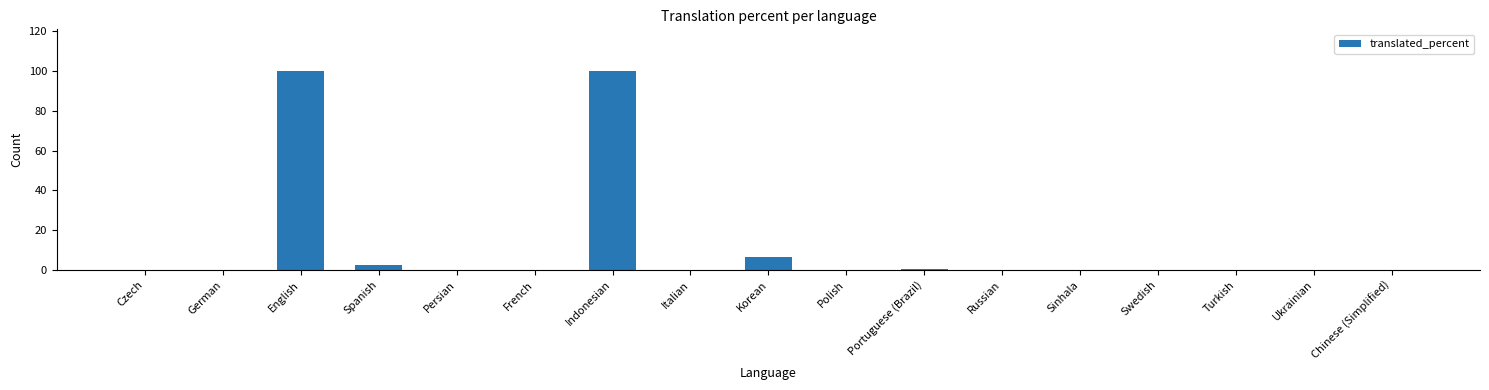

Which has a higher value, Korean or Italian?

Korean